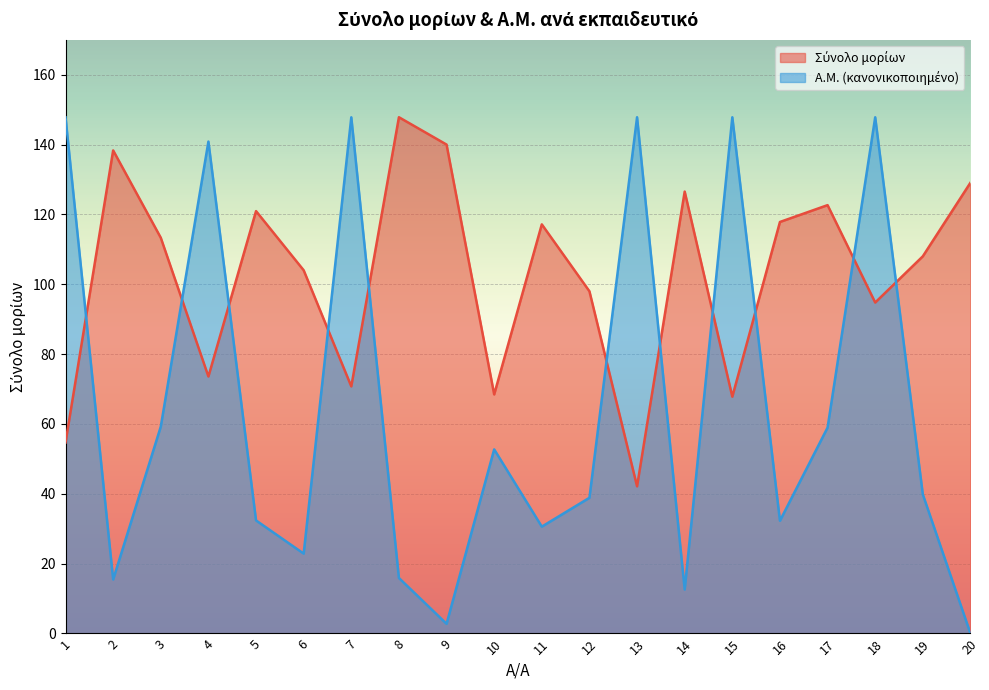

Reading right to left, extract all data points from this chart.

Α.Μ.: 20=0.0	19=39.8	18=147.8	17=59.0	16=32.3	15=147.8	14=12.6	13=147.8	12=38.9	11=30.6	10=52.7	9=2.8	8=15.9	7=147.8	6=22.9	5=32.4	4=140.9	3=59.2	2=15.5	1=147.8
Σύνολο μορίων: 20=129.1	19=108.0	18=94.8	17=122.7	16=117.8	15=67.8	14=126.5	13=42.1	12=98.0	11=117.2	10=68.5	9=140.0	8=147.8	7=70.8	6=104.0	5=121.0	4=73.6	3=113.3	2=138.3	1=54.7